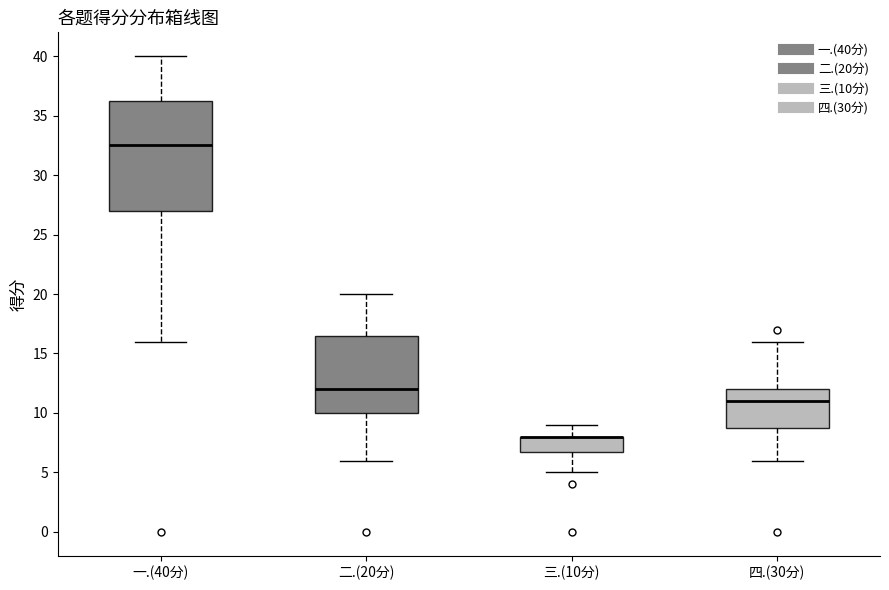

Reading left to right, read every box against the y-axis: the position of its median line, the range the box covers, and the ends of its whiskers. The values are not printed on the chart, so give them approximately, as read against the axis.

一.(40分): median 32.5, box 27.0 to 36.5, whiskers 16.0 to 40.0
二.(20分): median 12.0, box 10.0 to 16.5, whiskers 6.0 to 20.0
三.(10分): median 8.0 (drawn on the box's upper edge), box 7.0 to 8.0, whiskers 5.0 to 9.0
四.(30分): median 11.0, box 9.0 to 12.0, whiskers 6.0 to 16.0